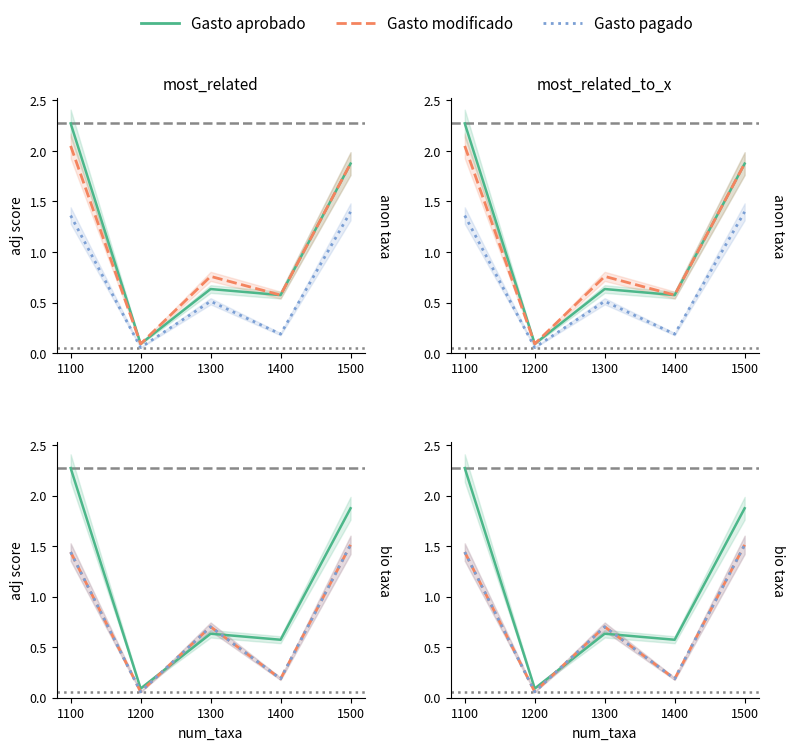

What is the difference between the highest and lowest values at 1100?

0.9